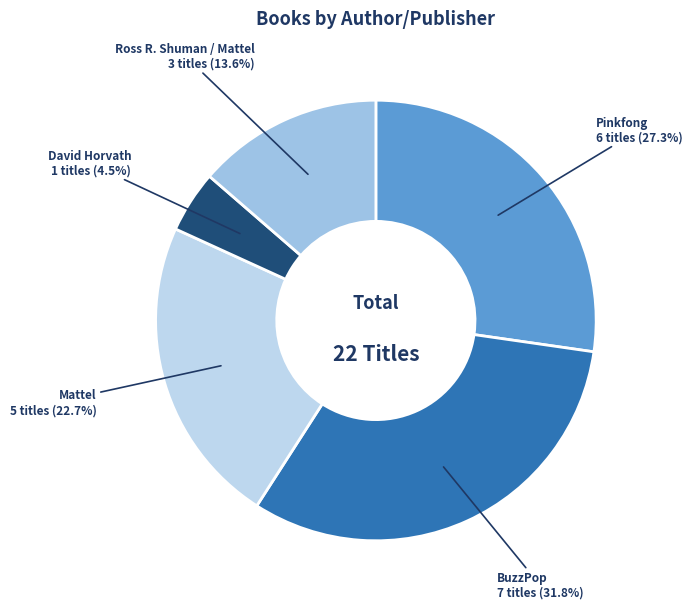

Is there a majority slice in this chart?

No